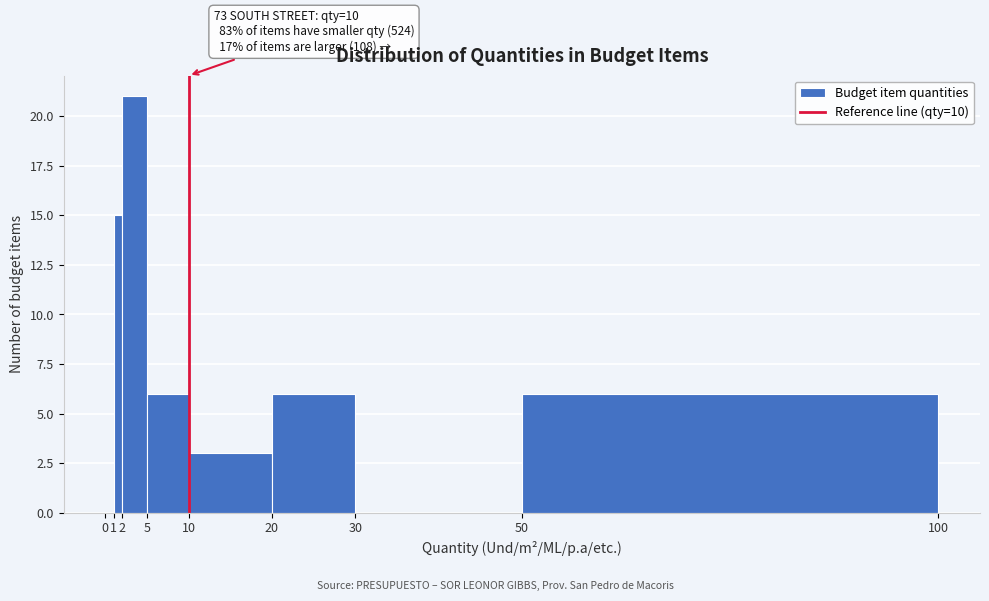

Which range on the x-axis has the tallest bar?

2 to 5